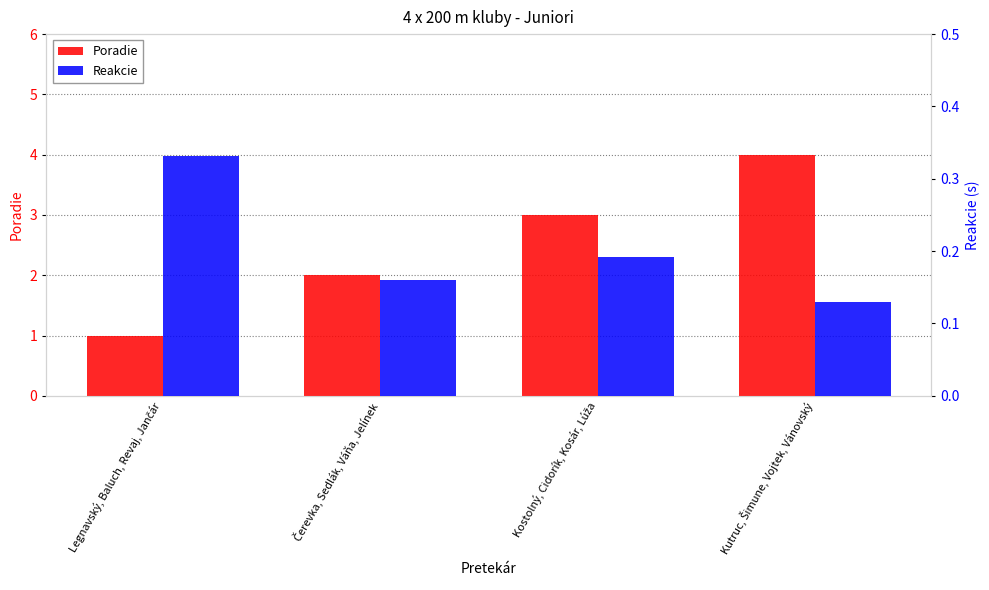

What is the spread (max minus min) of values at Legnavský, Baluch, Revaj, Jančár?

0.7